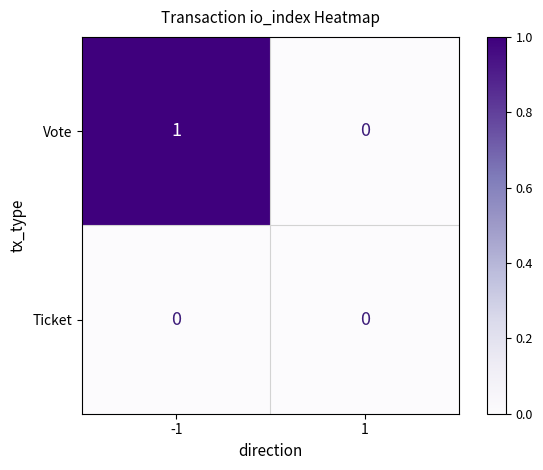

Which series has the largest total across all categories?

Vote